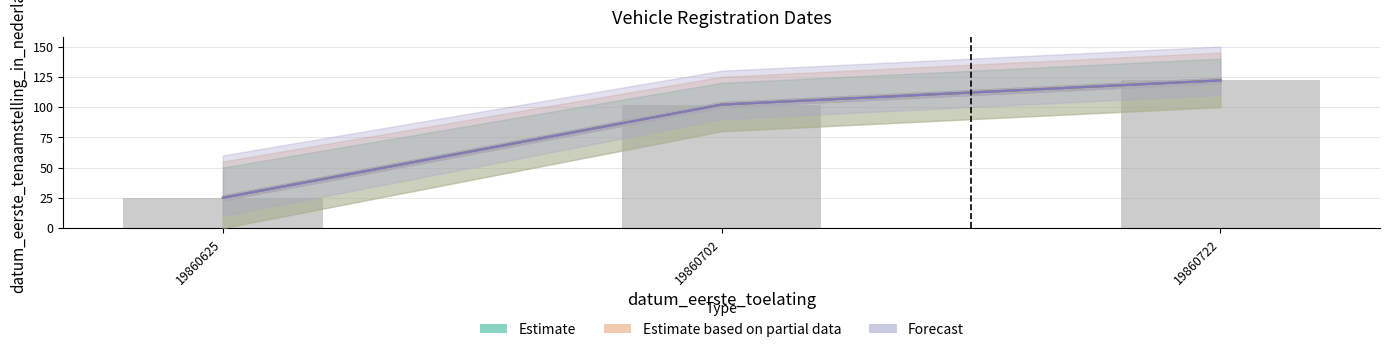

Rank the categories by Estimate based on partial data value from lowest to highest.

19860625, 19860702, 19860722